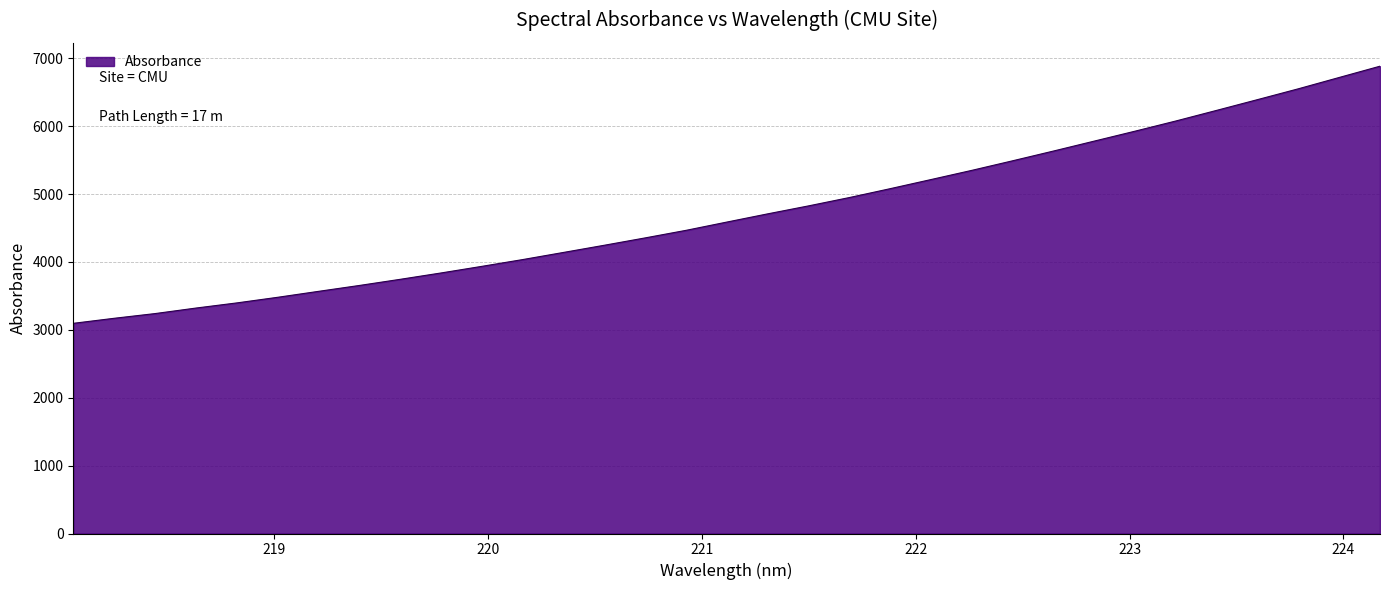

What is the difference between the maximum and minimum values?

3788.0